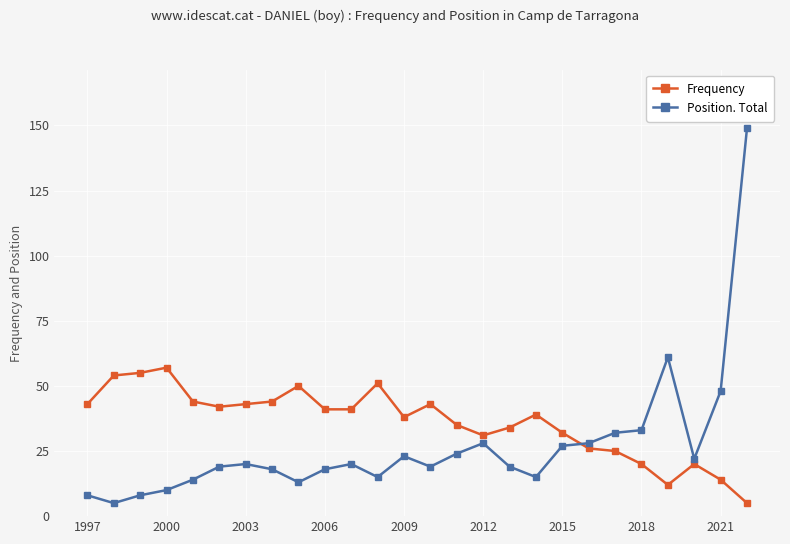

What is the difference between the maximum and minimum values in the Position. Total series?

144